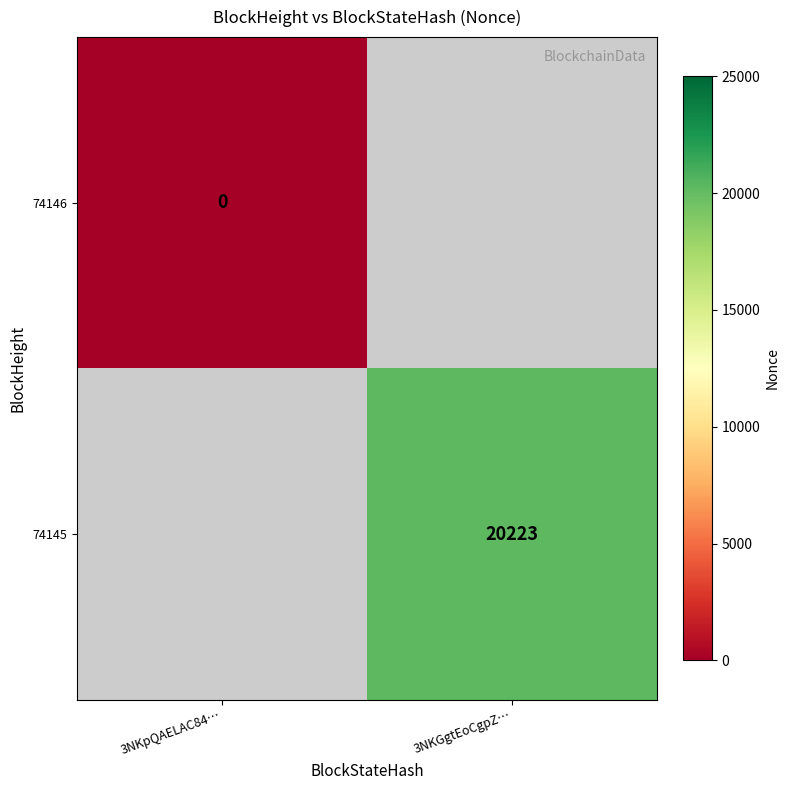

The value of 74145 at 3NKGgtEoCgpZ… is 12205. True or false?

False